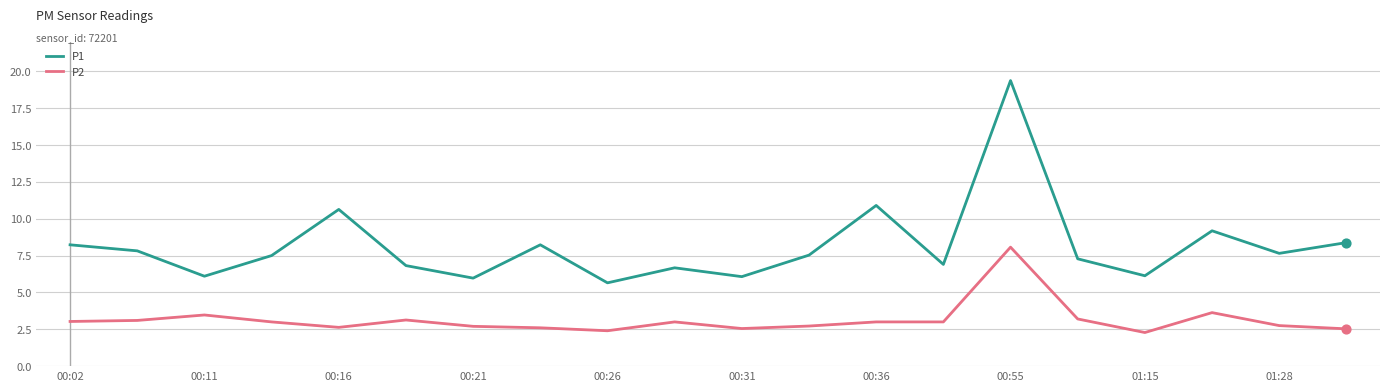

What is the difference between the maximum and minimum values in the P1 series?

13.7